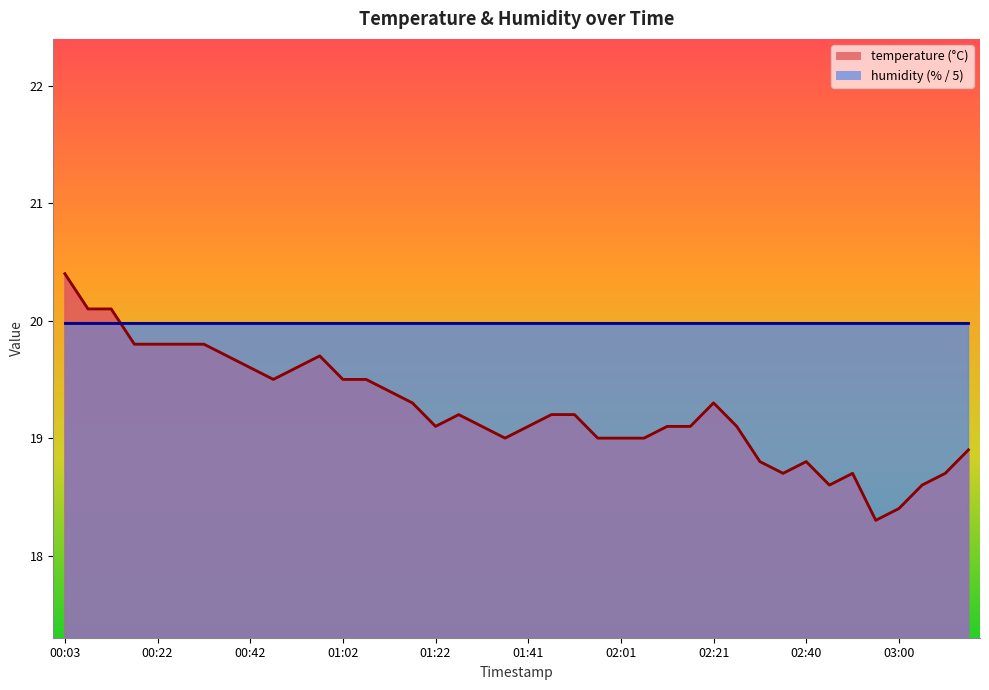

List the labels in order of value, smallest first.

02:55, 03:00, 02:45, 03:05, 02:35, 02:50, 03:10, 02:30, 02:40, 03:15, 01:37, 01:56, 02:01, 02:06, 01:22, 01:32, 01:41, 02:11, 02:16, 02:26, 01:27, 01:46, 01:51, 01:17, 02:21, 01:12, 00:47, 01:02, 01:07, 00:42, 00:52, 00:37, 00:57, 00:17, 00:22, 00:27, 00:32, 00:08, 00:12, 00:03